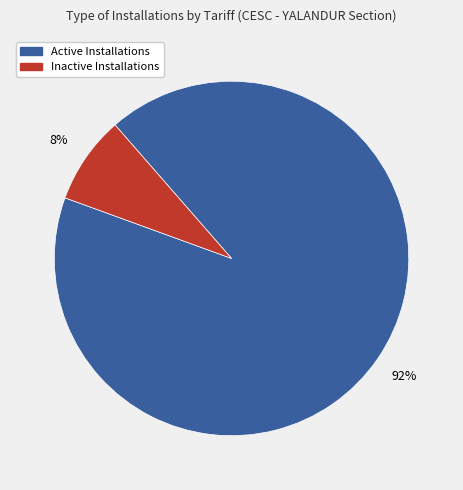

Which category has the biggest portion of the pie?

Active Installations